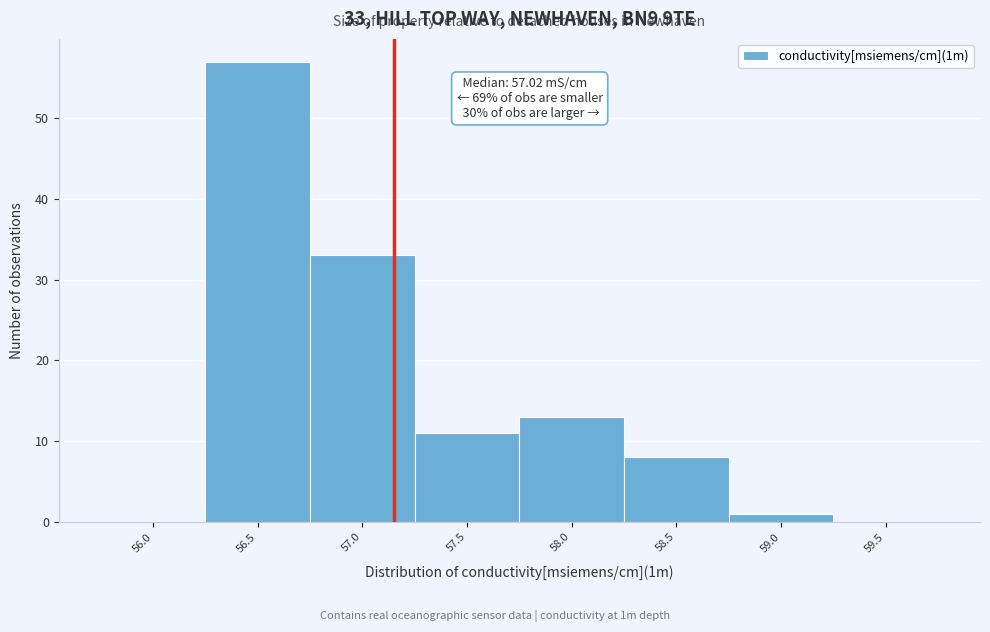

Reading left to right, list all the values displayed in this chart.

56.0=0	56.5=57	57.0=33	57.5=11	58.0=13	58.5=8	59.0=1	59.5=0